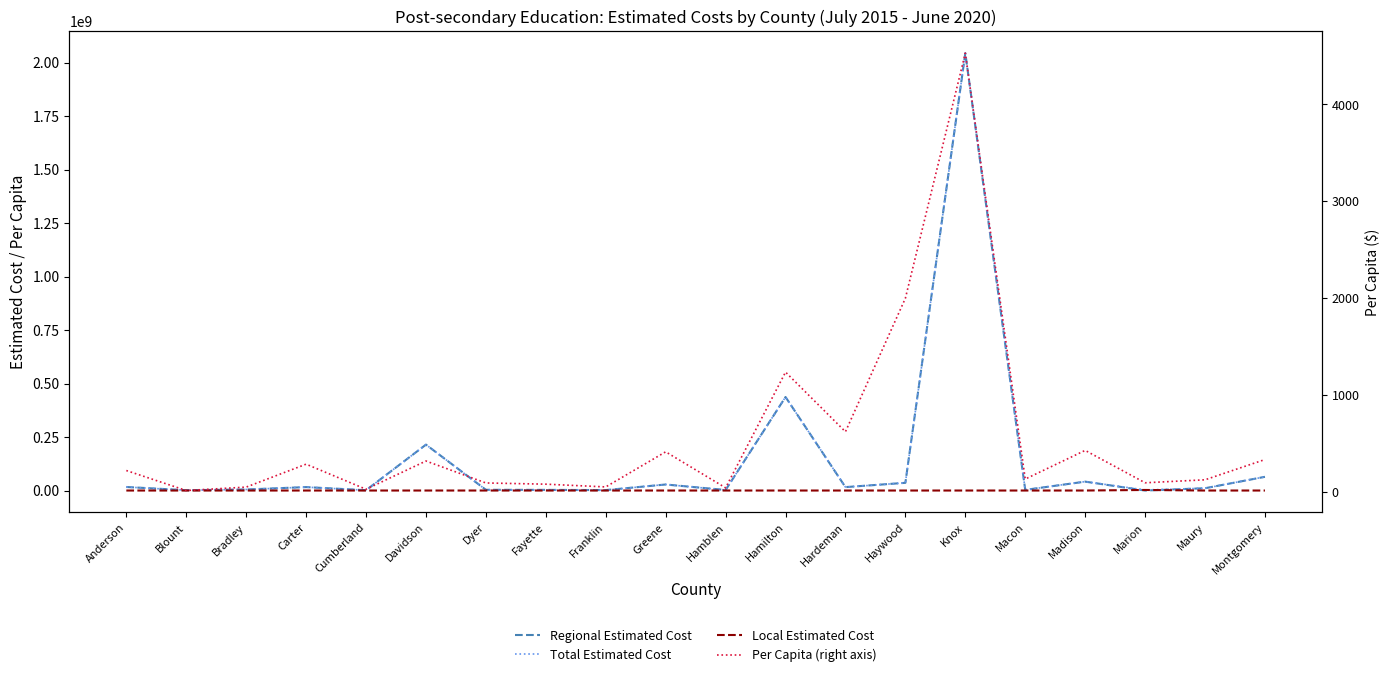

Which category has the lowest value across all series?

Marion